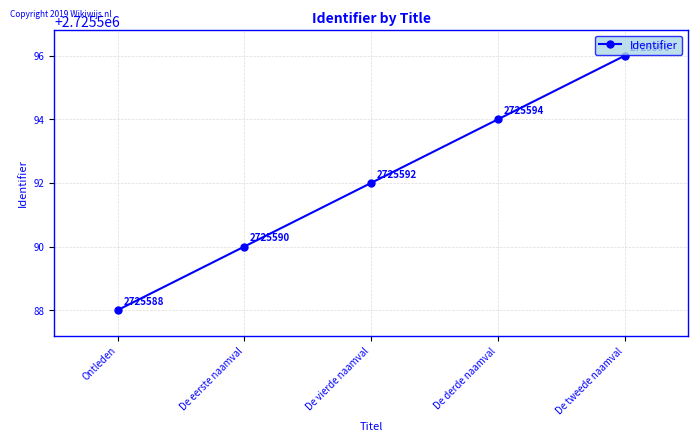

What is the label of the 4th point from the right?

De eerste naamval